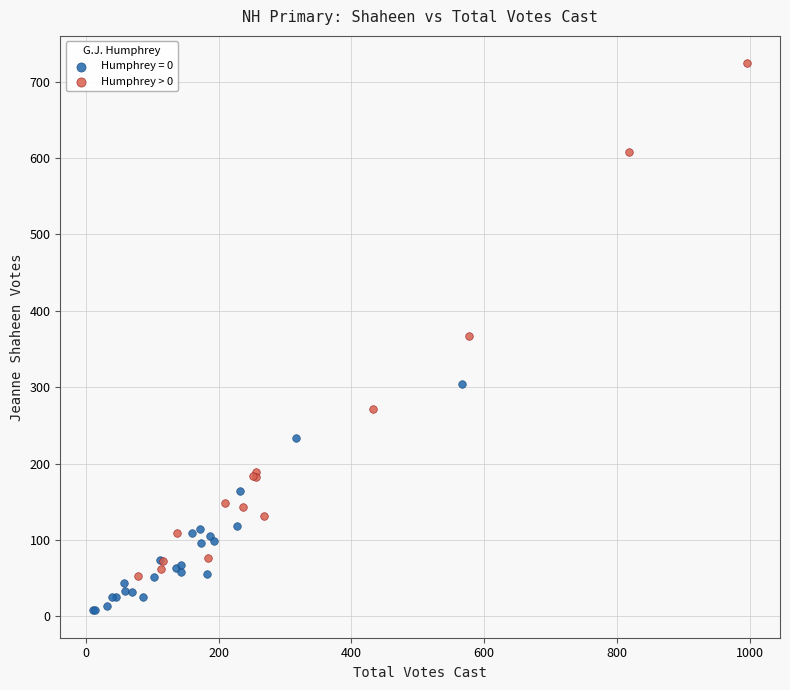

Which series reaches the minimum Y coordinate?

Humphrey = 0